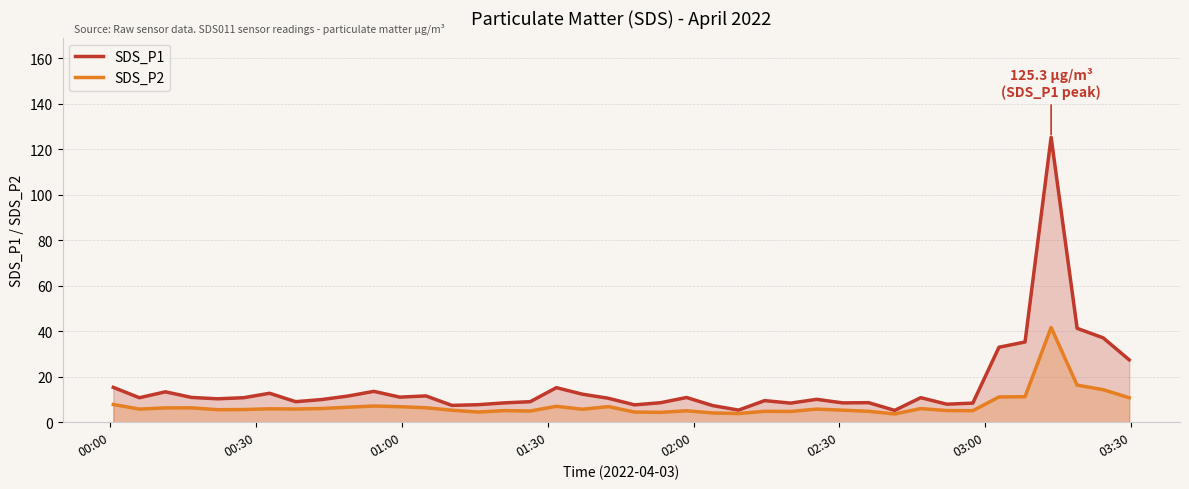

How many series are shown in this chart?

2